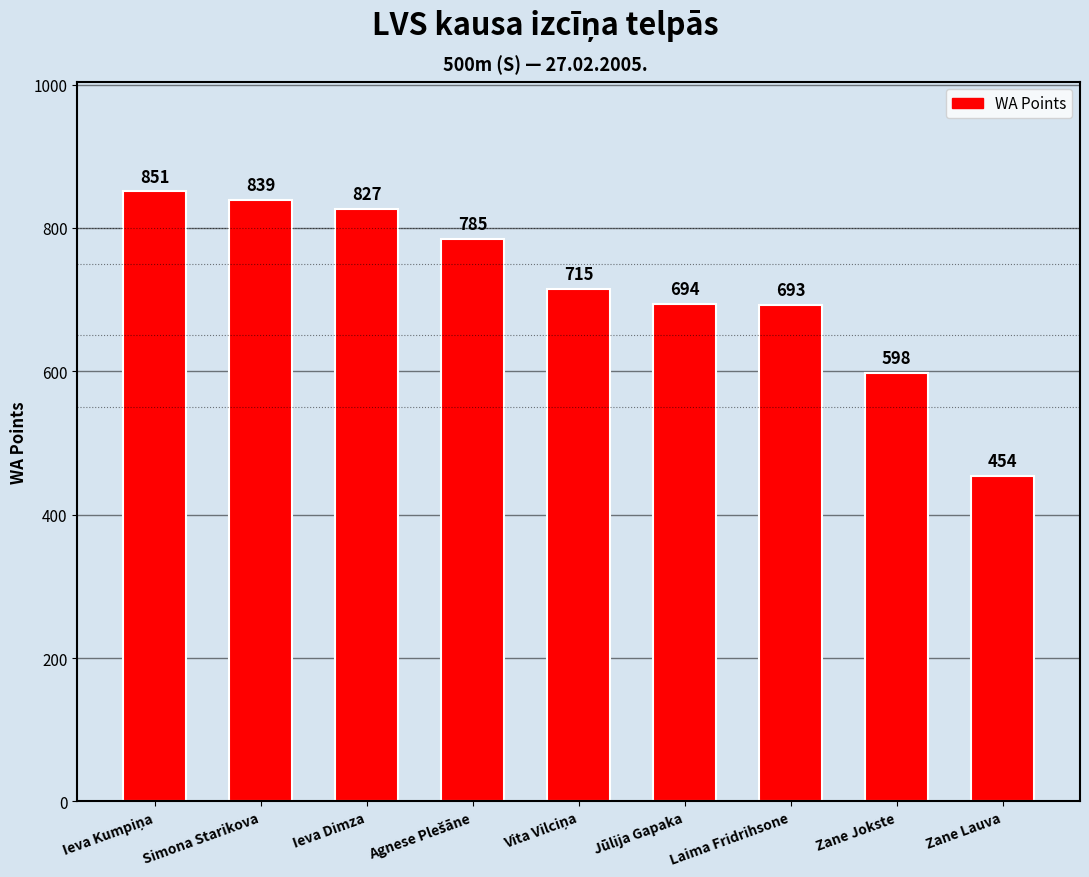

True or false: the data shows 958 at Laima Fridrihsone.

False